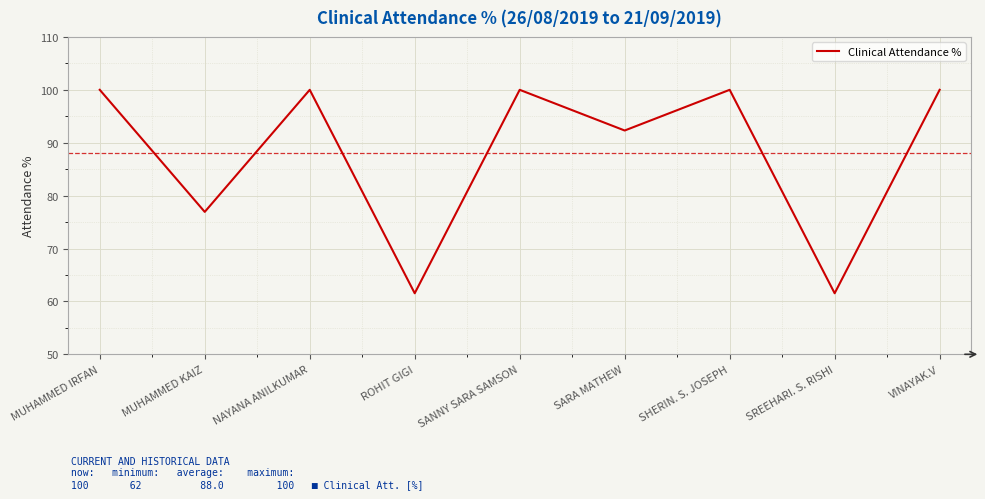

How many interior local peaks (higher than both neighbors) does the data have?

3